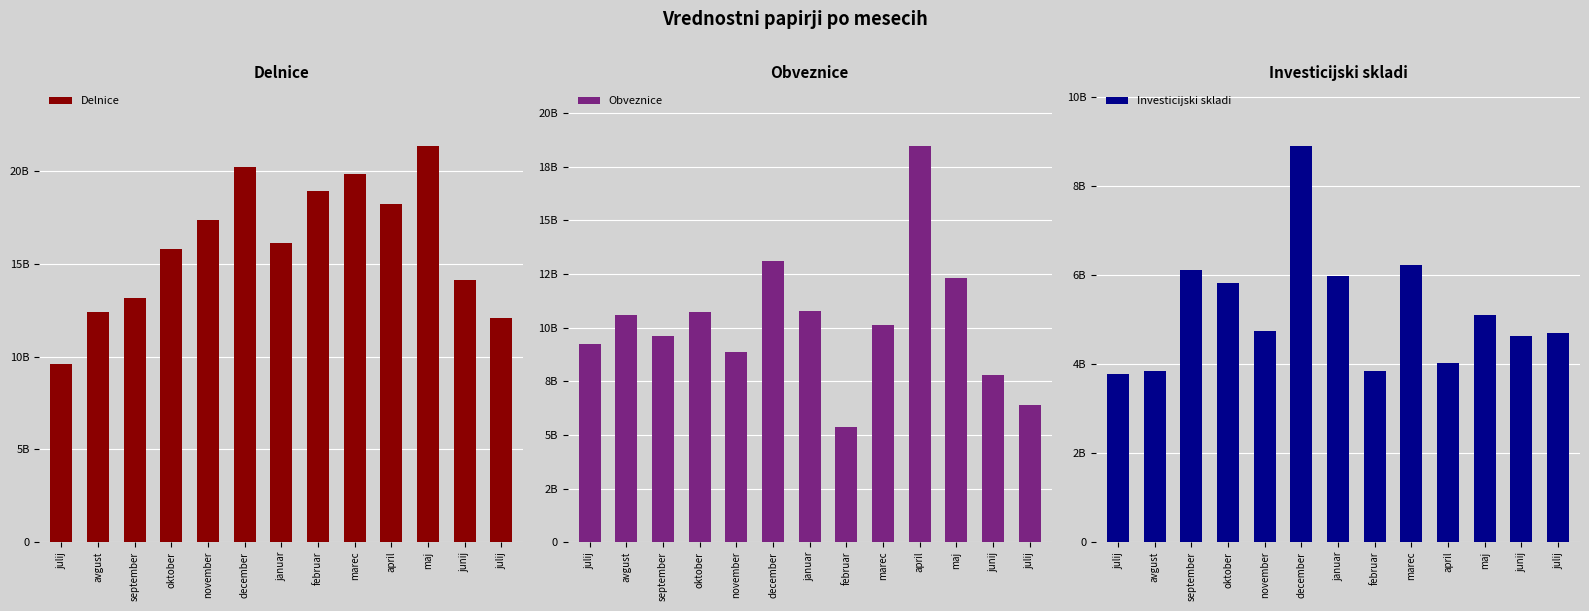

Read the Delnice value at avgust.

12389190711.3